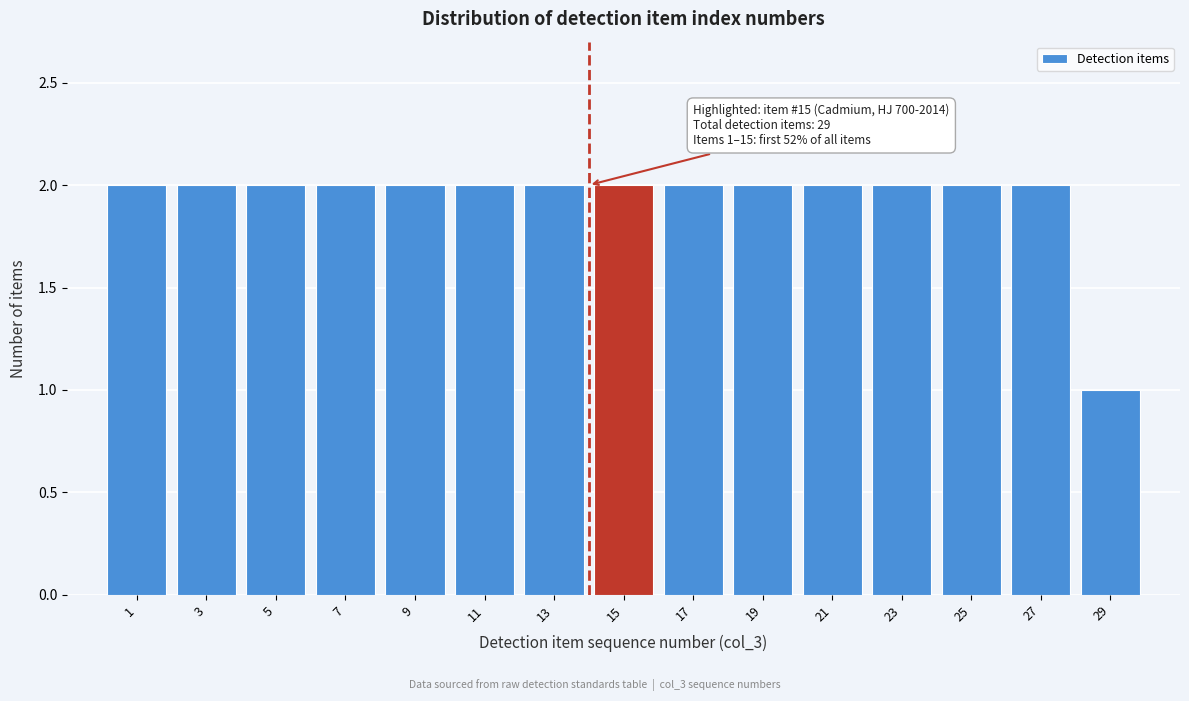

Reading left to right, extract all data points from this chart.

1=2	3=2	5=2	7=2	9=2	11=2	13=2	15=2	17=2	19=2	21=2	23=2	25=2	27=2	29=1